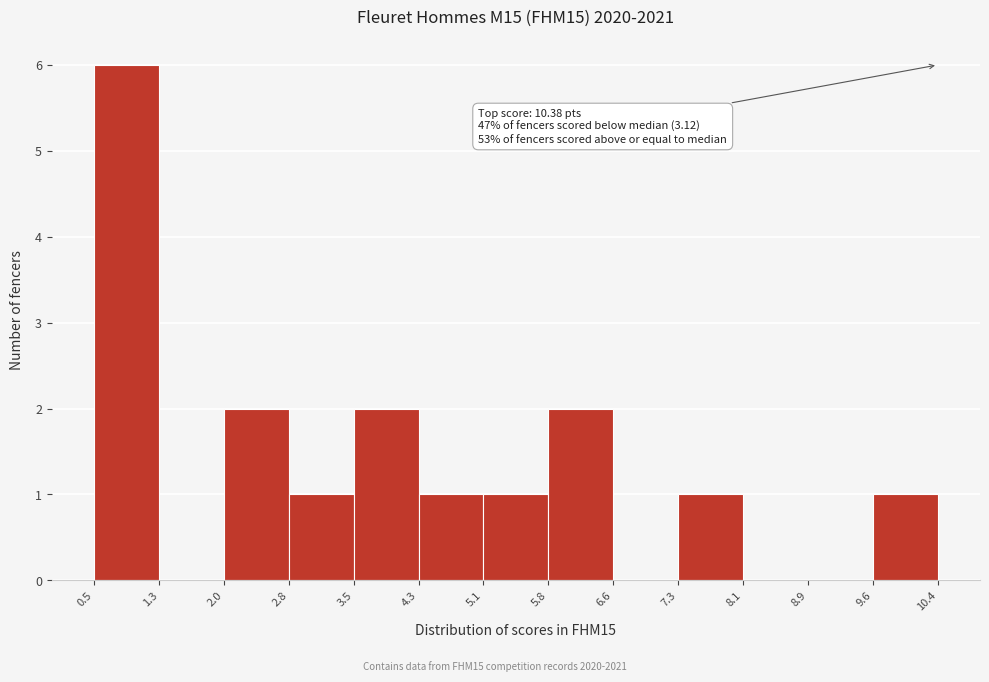

Over which range of the x-axis is the bar tallest?

0.5 to 1.3